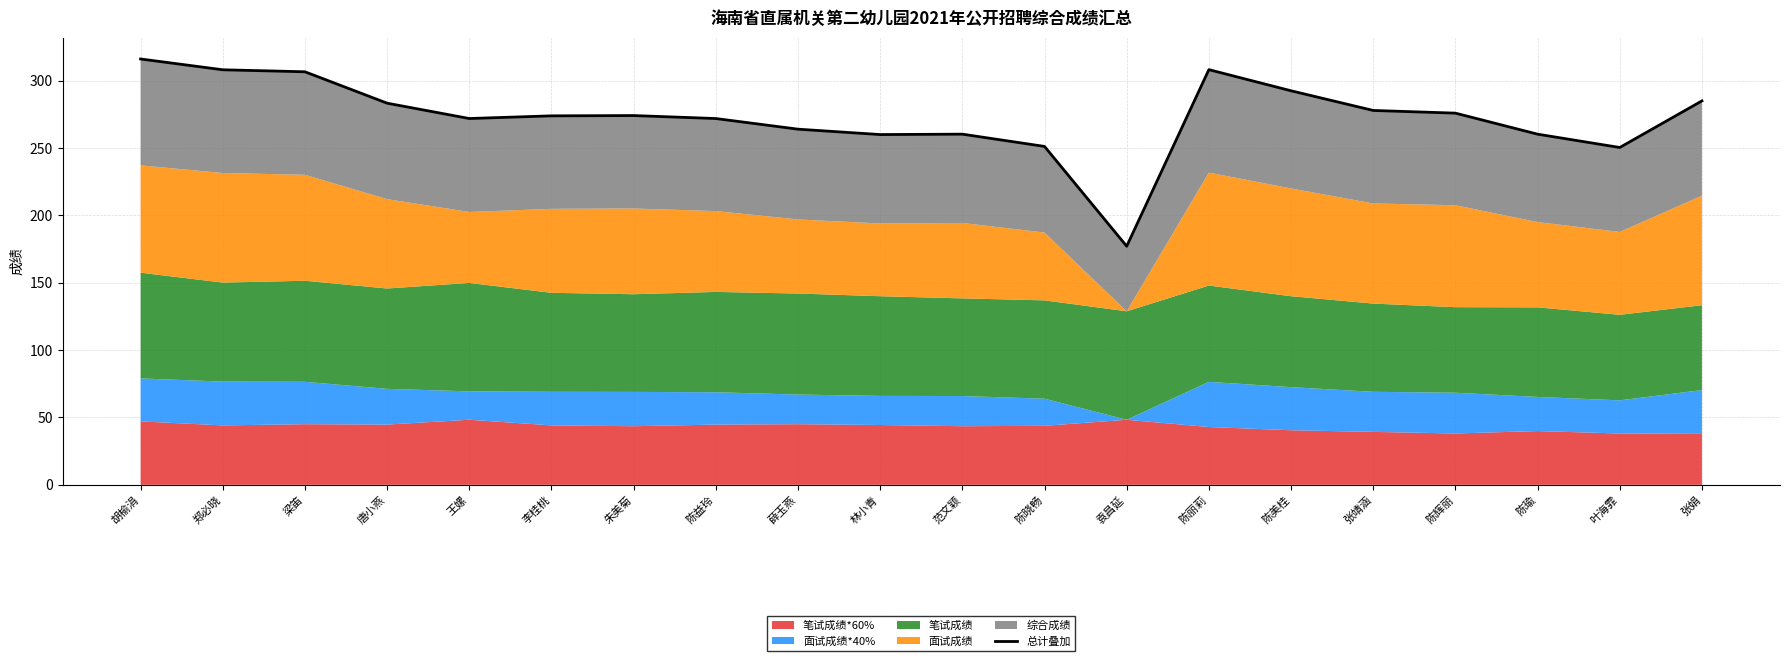

Does the chart display data point markers on the line(s)?

No